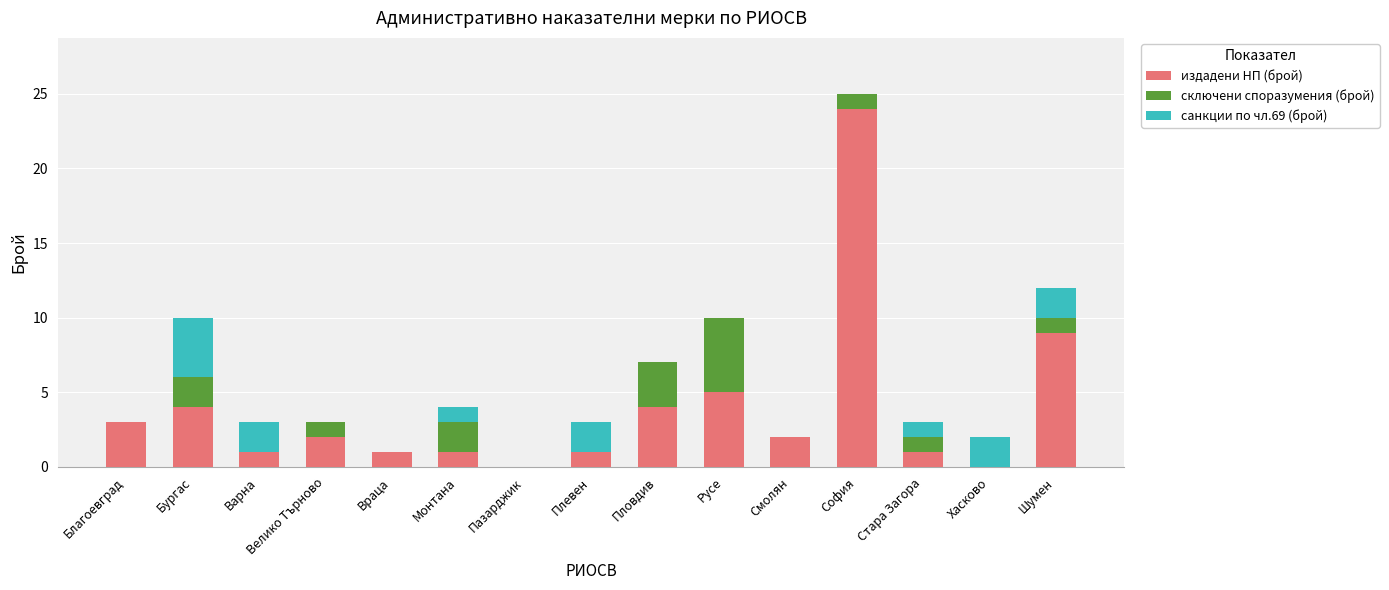

At which label is издадени НП (брой) closest to 12?

Шумен